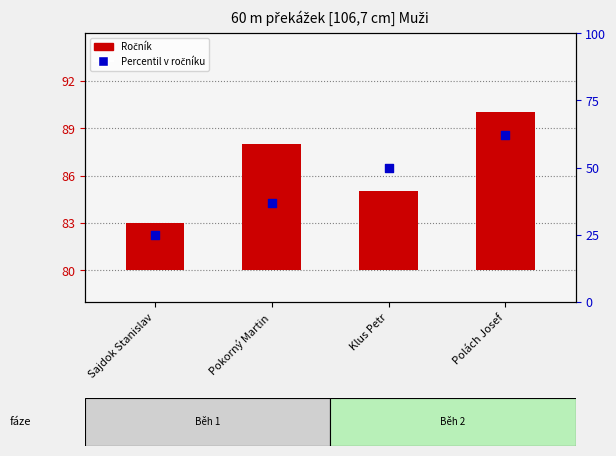

What is the total value across all series at Sajdok Stanislav?

28